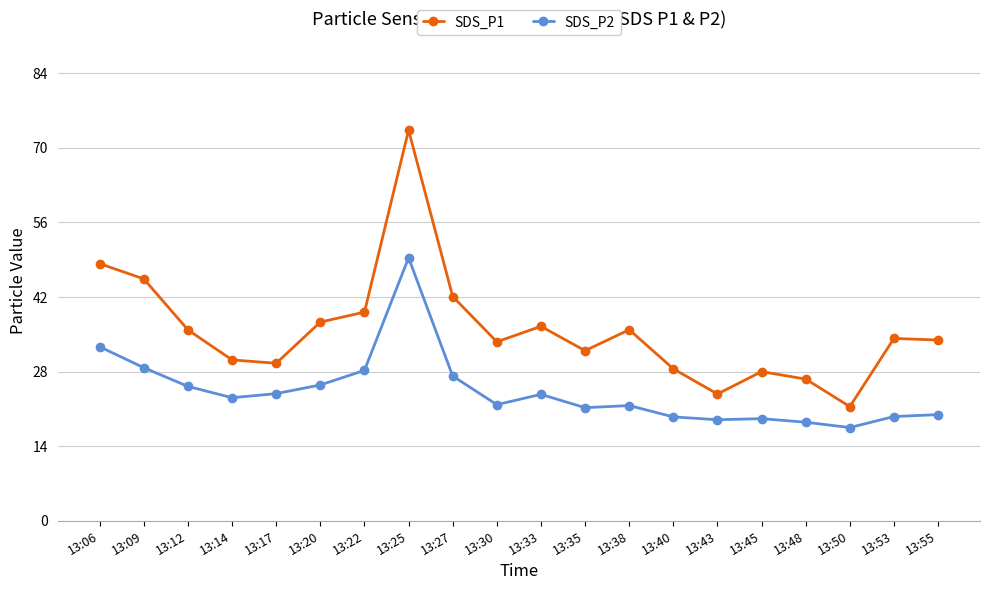

Which label corresponds to the smallest value in the chart?

13:50